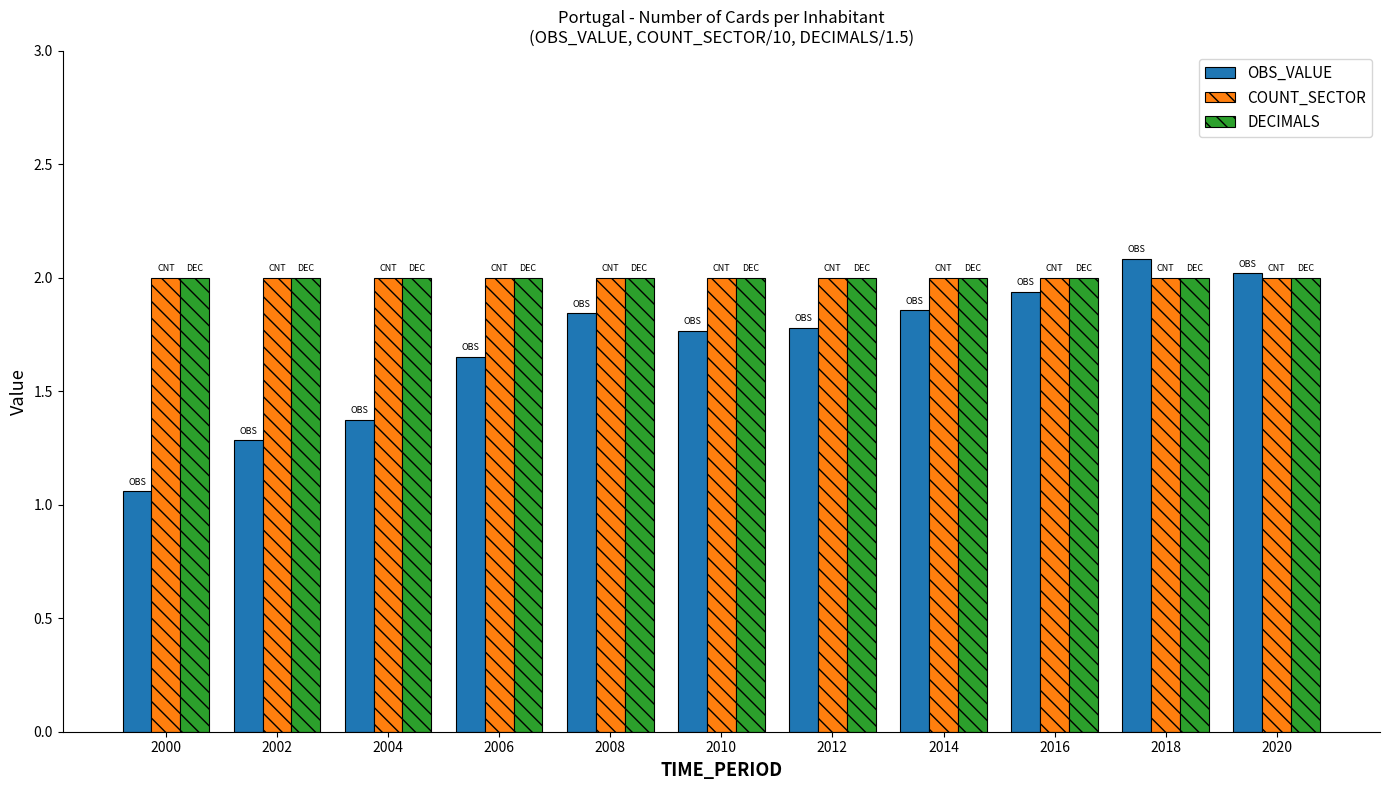

What is the highest value of the OBS_VALUE series?

2.1